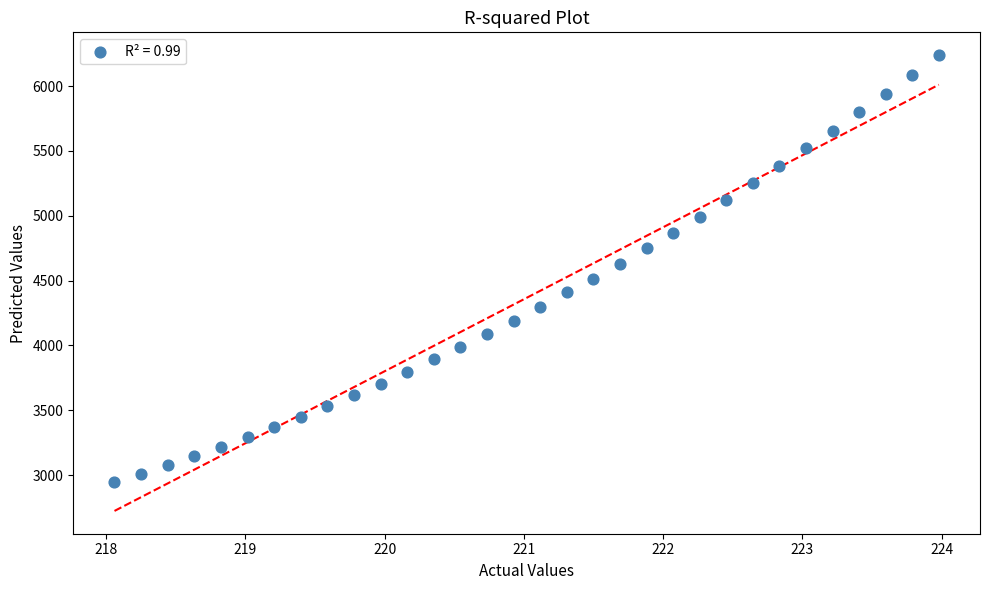

What is the range of X values (max minus min)?

5.9